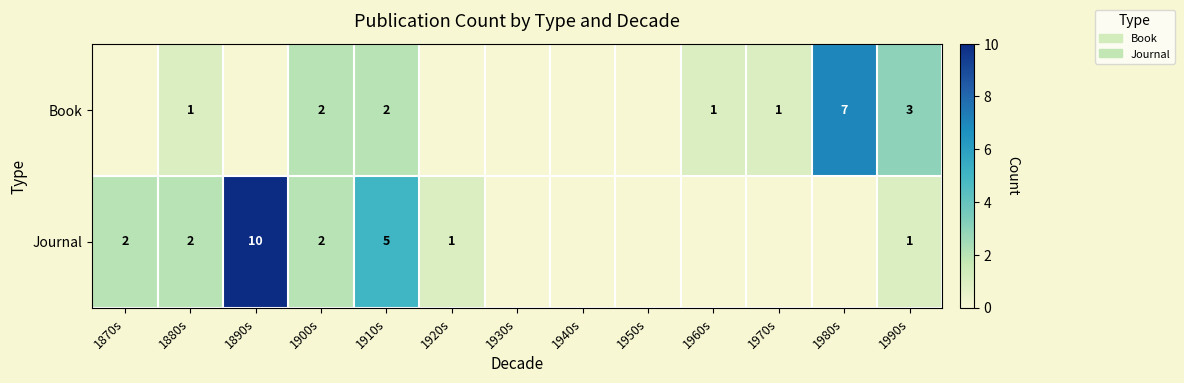

The Journal series shows 1 at 1920s. True or false?

True